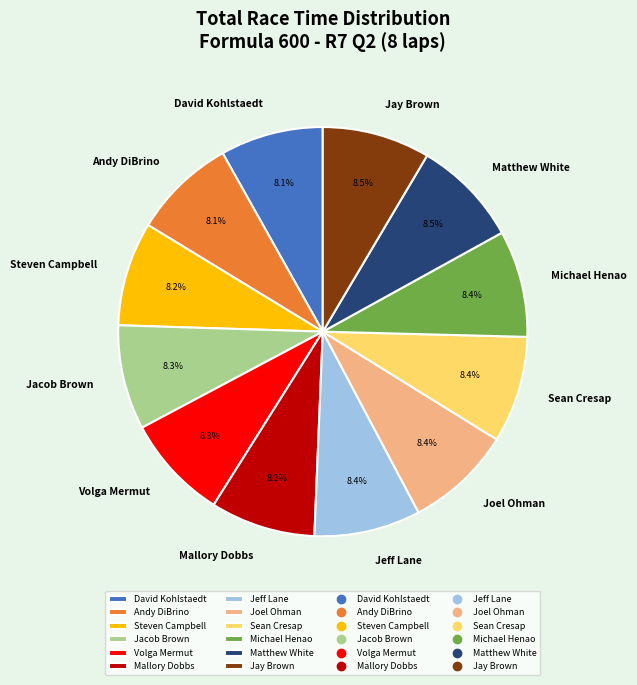

Is there a majority slice in this chart?

No